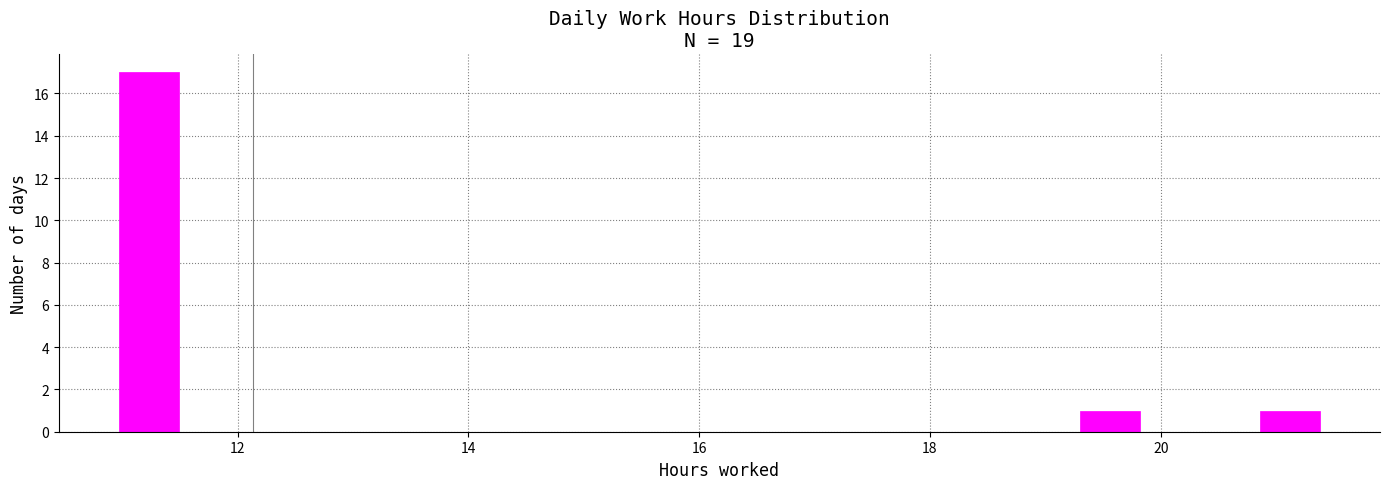

Read against the x-axis, roughly where is the centre of the tallest bar?

11.2